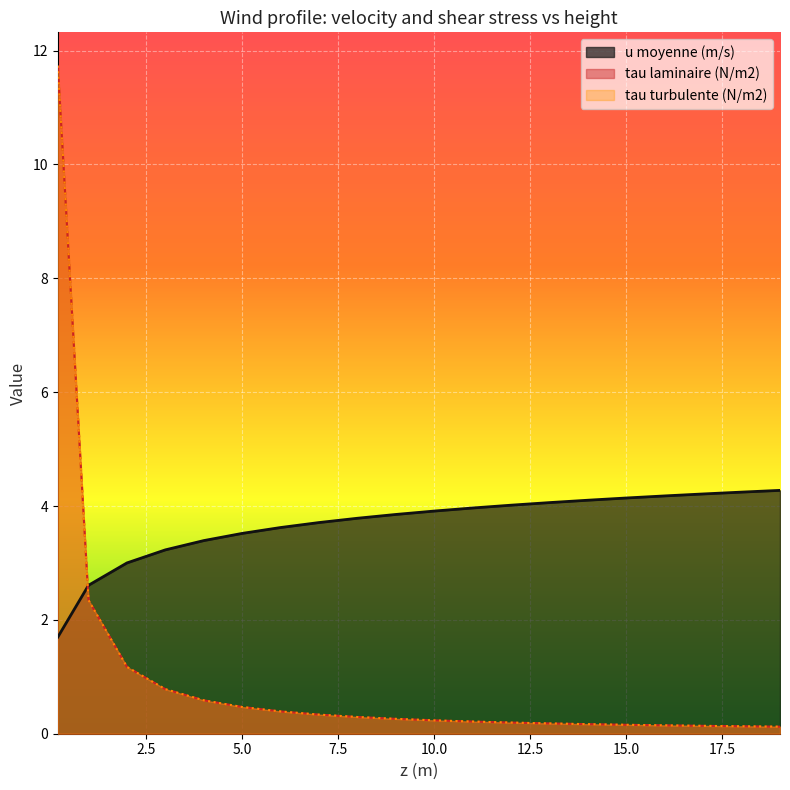

Is the value of tau laminaire (N/m2) at 9 greater than the value of u moyenne (m/s) at 12?

No